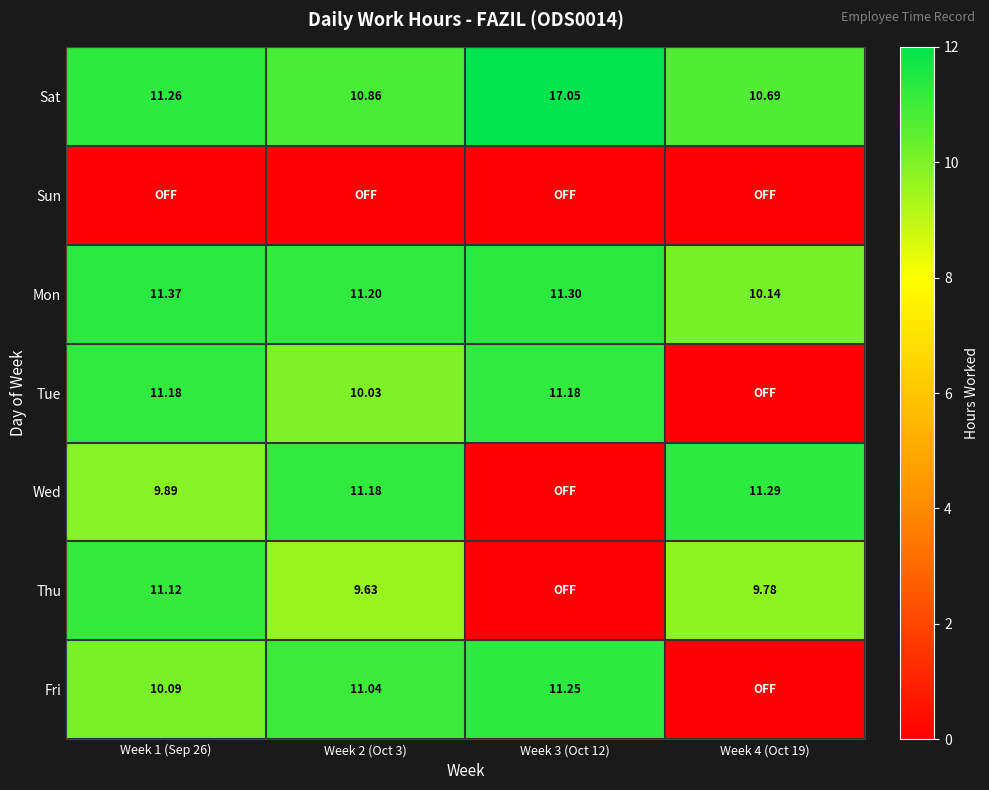

Between Week 1 (Sep 26) and Week 3 (Oct 12), which series saw the biggest shift?

Thu